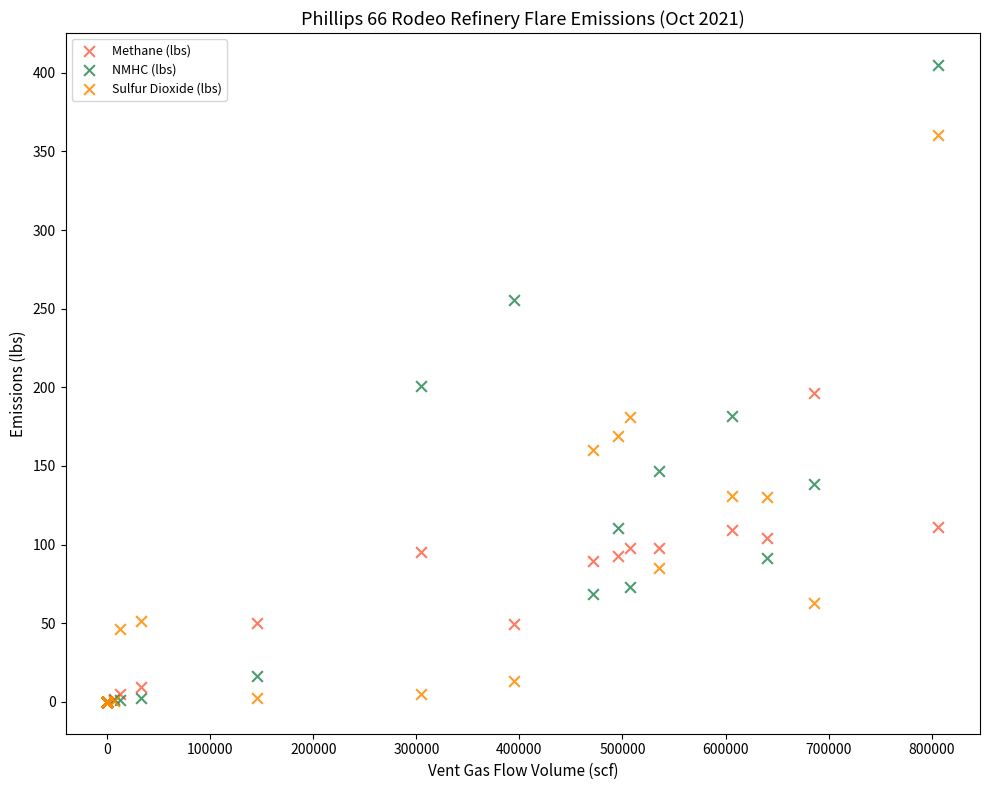

What are all the series names shown in the legend?

Methane (lbs), NMHC (lbs), Sulfur Dioxide (lbs)